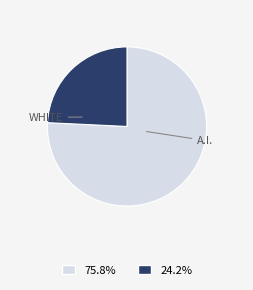

Is there any slice that represents more than half of the pie?

Yes